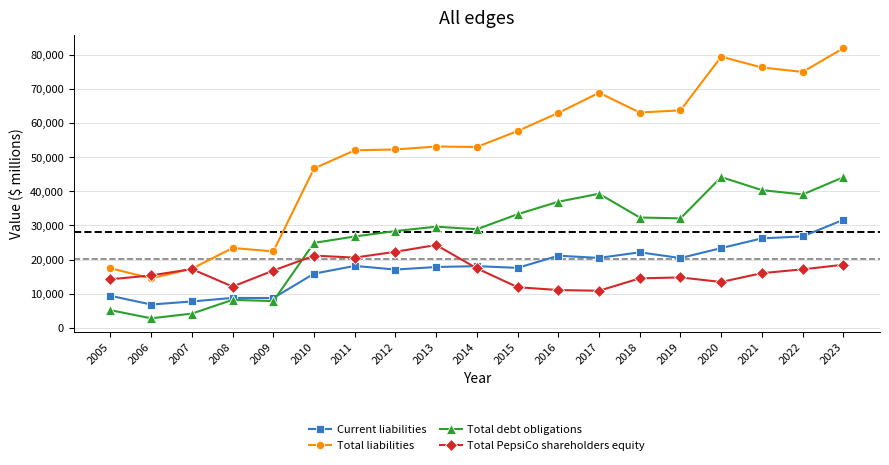

Which series changed the most between 2007 and 2009?

Total liabilities